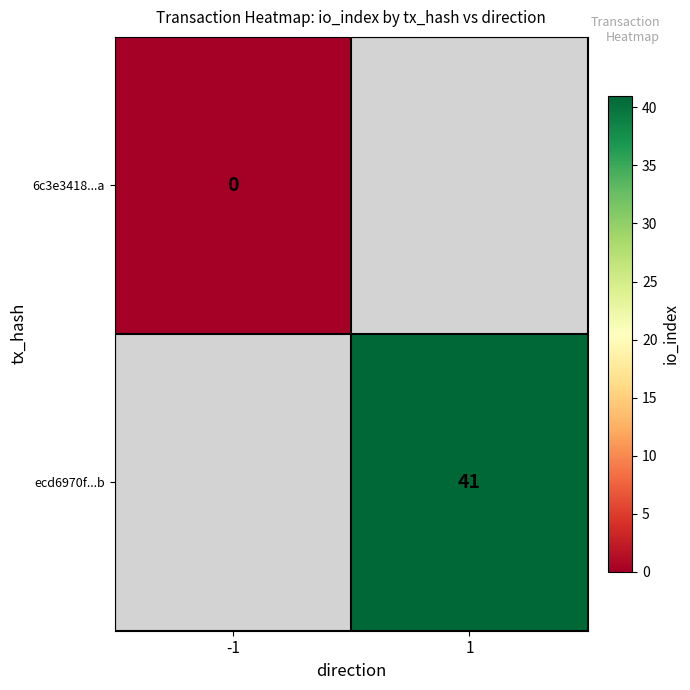

The ecd6970f...b series shows 15 at 1. True or false?

False